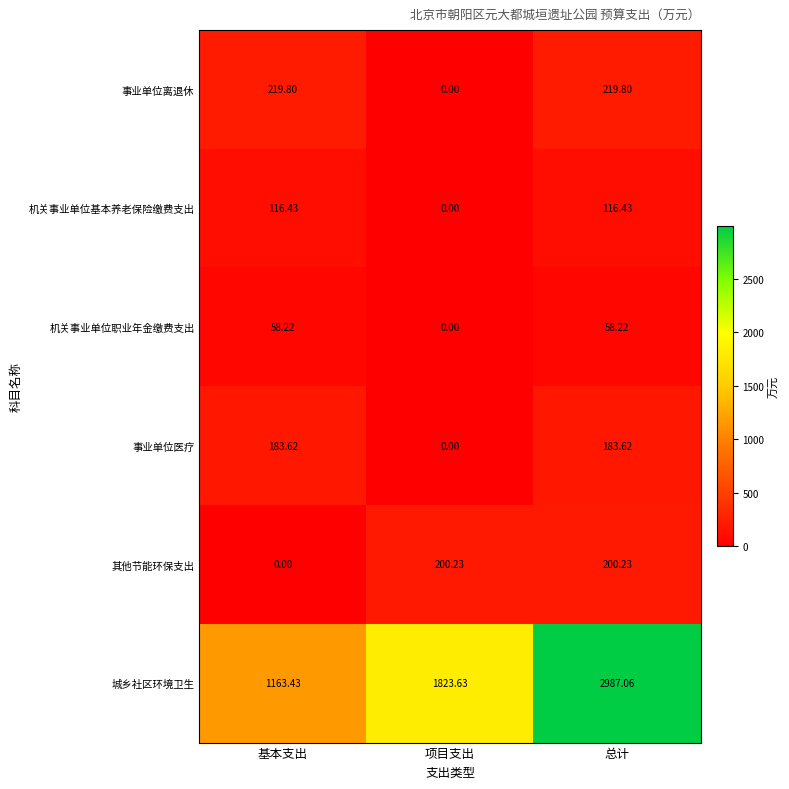

At which category is the sum across all series the highest?

总计